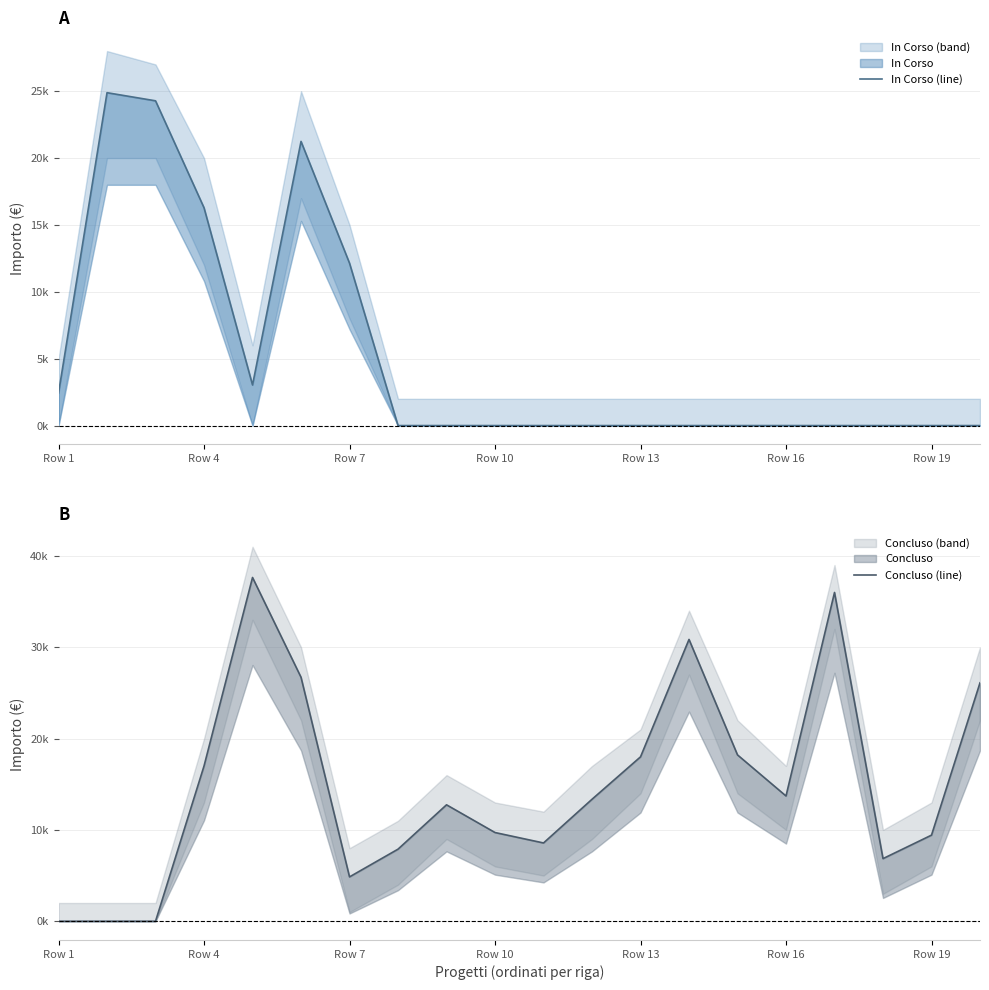

Rank the series at Row 10 from lowest to highest value.

In Corso (line), Concluso (line)